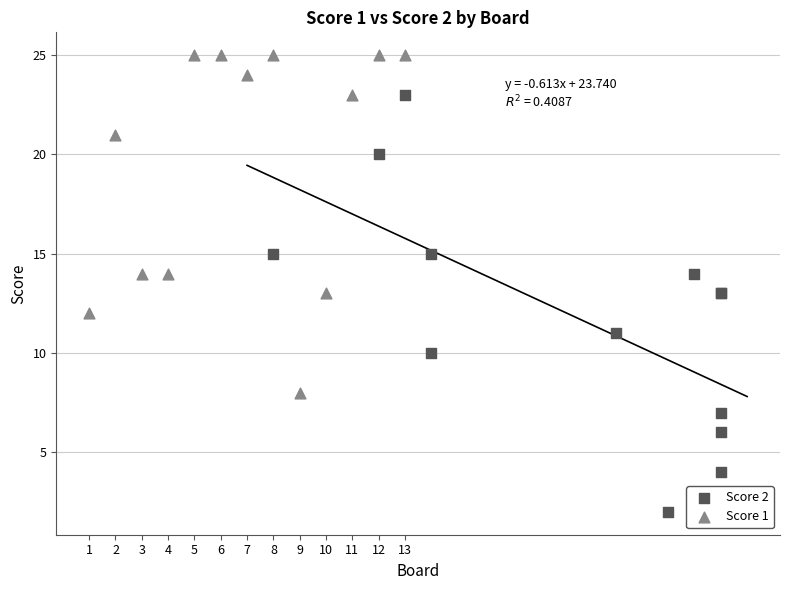

Which series contains the lowest Y value?

Score 2